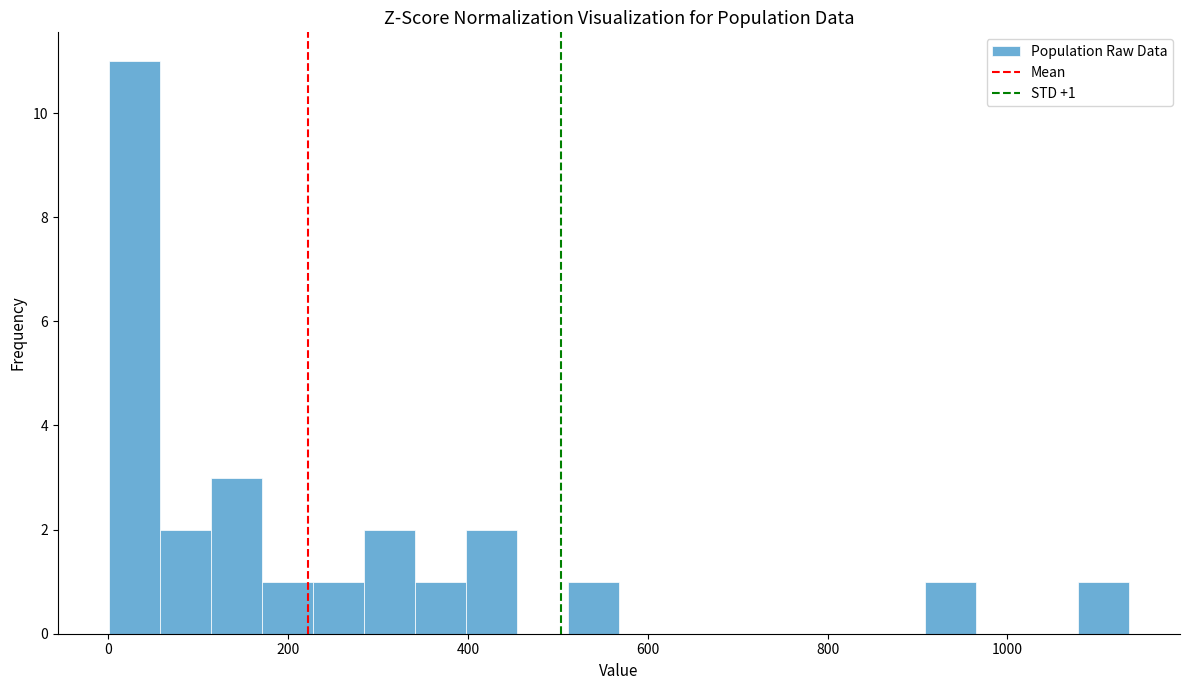

Read against the x-axis, roughly where is the centre of the tallest bar?

20